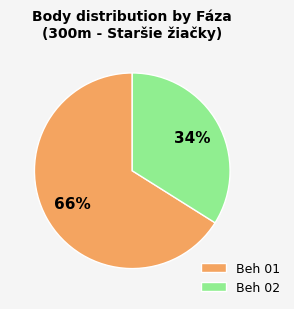

Which slice is the largest?

Beh 01